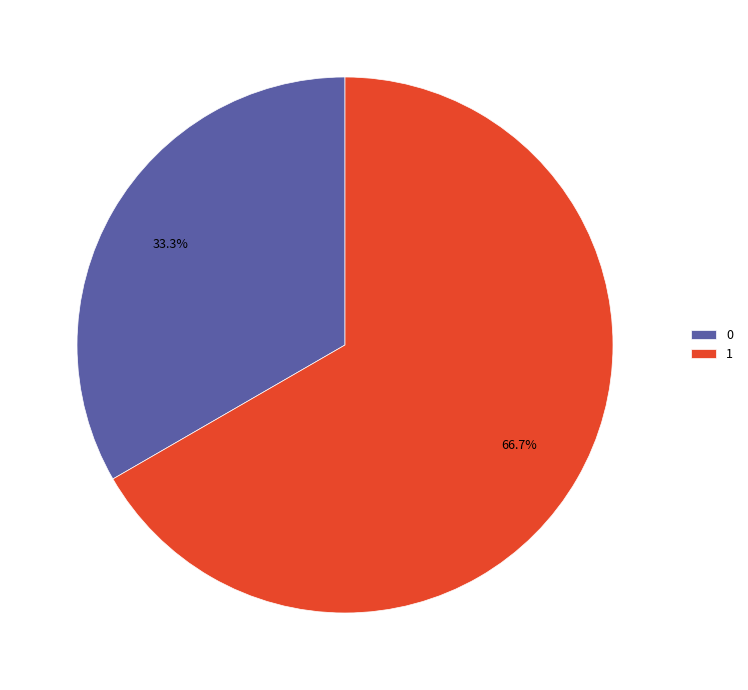

What is the ratio of the value at 1 to the value at 0?

2.0